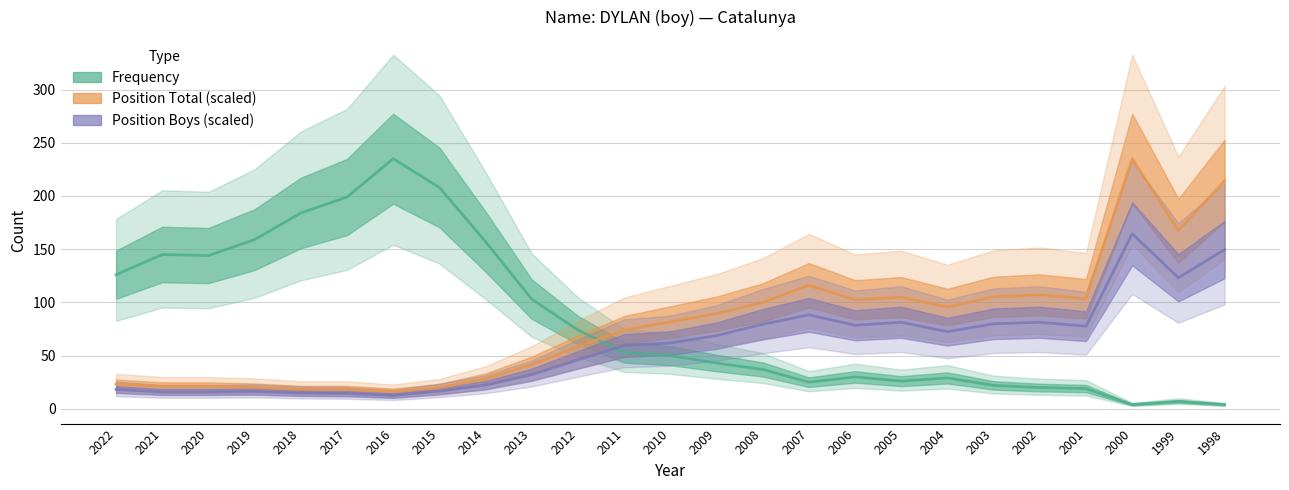

The Position Boys (scaled) series shows 29.4 at 2009. True or false?

False